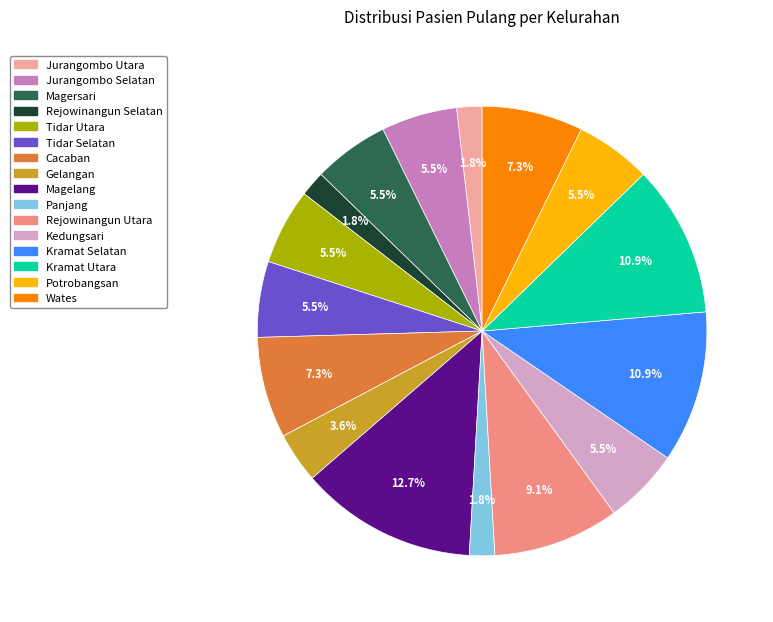

Is there any slice that represents more than half of the pie?

No